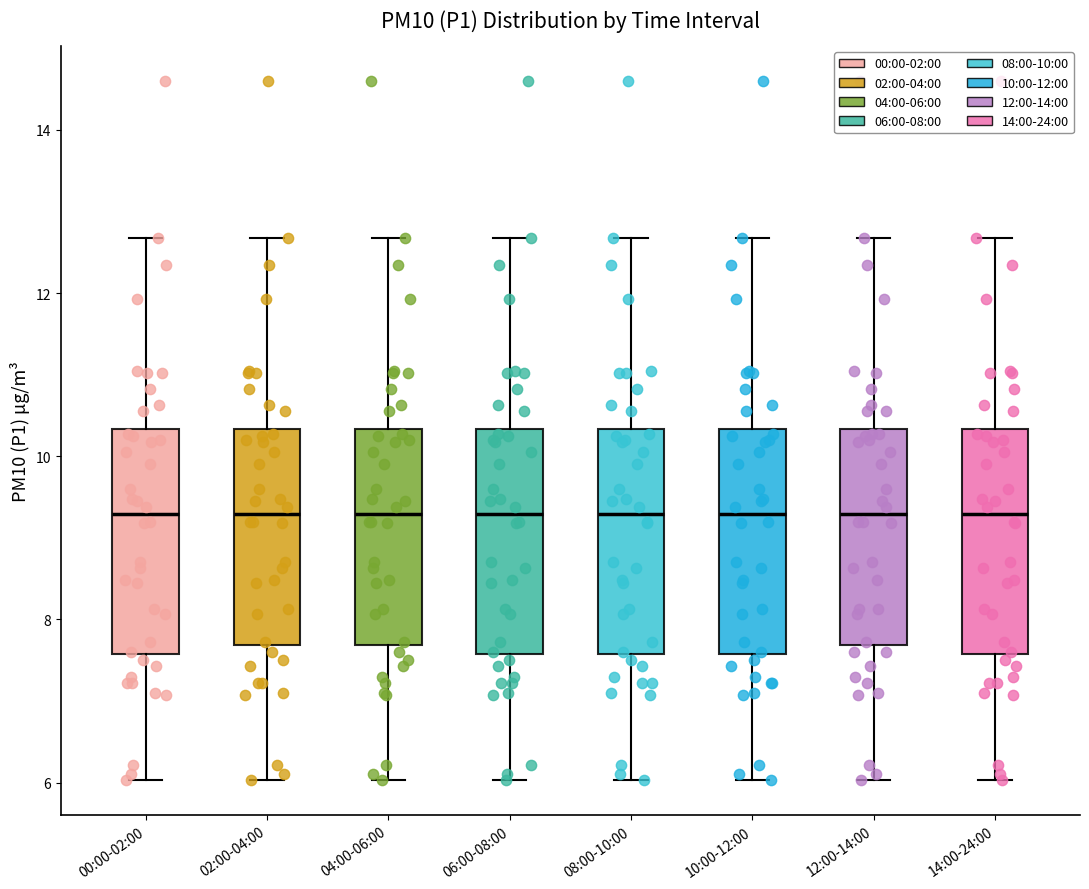

Reading left to right, transcribe this box plot: for each box, give where its median line is, the range the box spans, and where its two whiskers end, as read against the y-axis. The values are not printed on the chart, so give them approximately, as read against the axis.

00:00-02:00: median 9.2, box 7.6 to 10.4, whiskers 6.0 to 12.6
02:00-04:00: median 9.2, box 7.6 to 10.4, whiskers 6.0 to 12.6
04:00-06:00: median 9.2, box 7.6 to 10.4, whiskers 6.0 to 12.6
06:00-08:00: median 9.2, box 7.6 to 10.4, whiskers 6.0 to 12.6
08:00-10:00: median 9.2, box 7.6 to 10.4, whiskers 6.0 to 12.6
10:00-12:00: median 9.2, box 7.6 to 10.4, whiskers 6.0 to 12.6
12:00-14:00: median 9.2, box 7.6 to 10.4, whiskers 6.0 to 12.6
14:00-24:00: median 9.2, box 7.6 to 10.4, whiskers 6.0 to 12.6